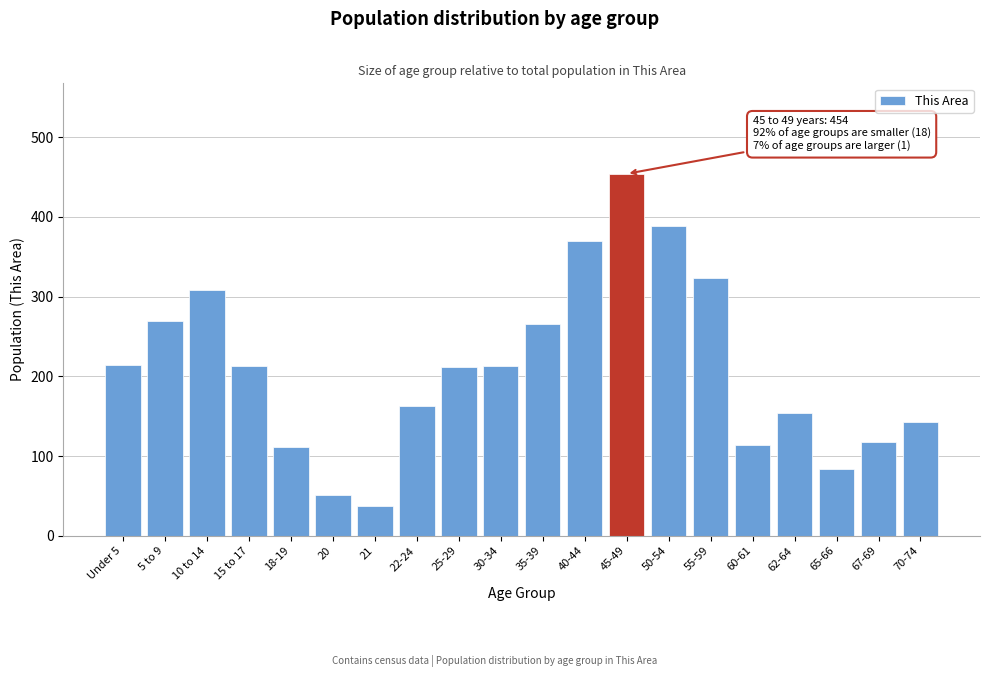

Approximately how many times larger is the value at 70-74 compared to 67-69?

1.2